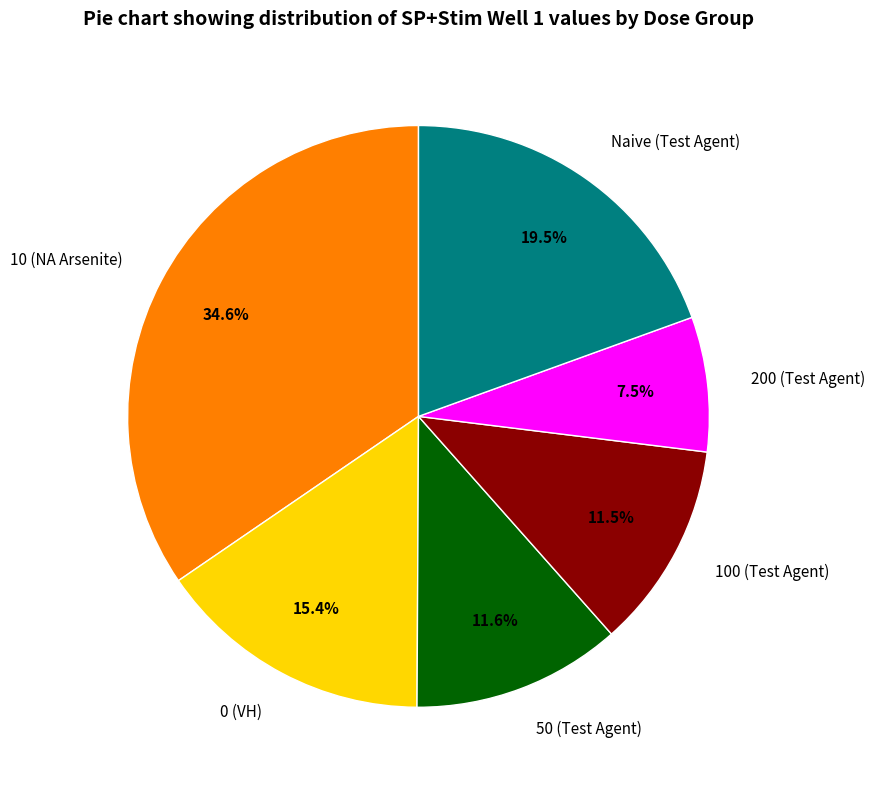

To the nearest percent, what is the combined percentage of 200 (Test Agent) and Naive (Test Agent)?

27%